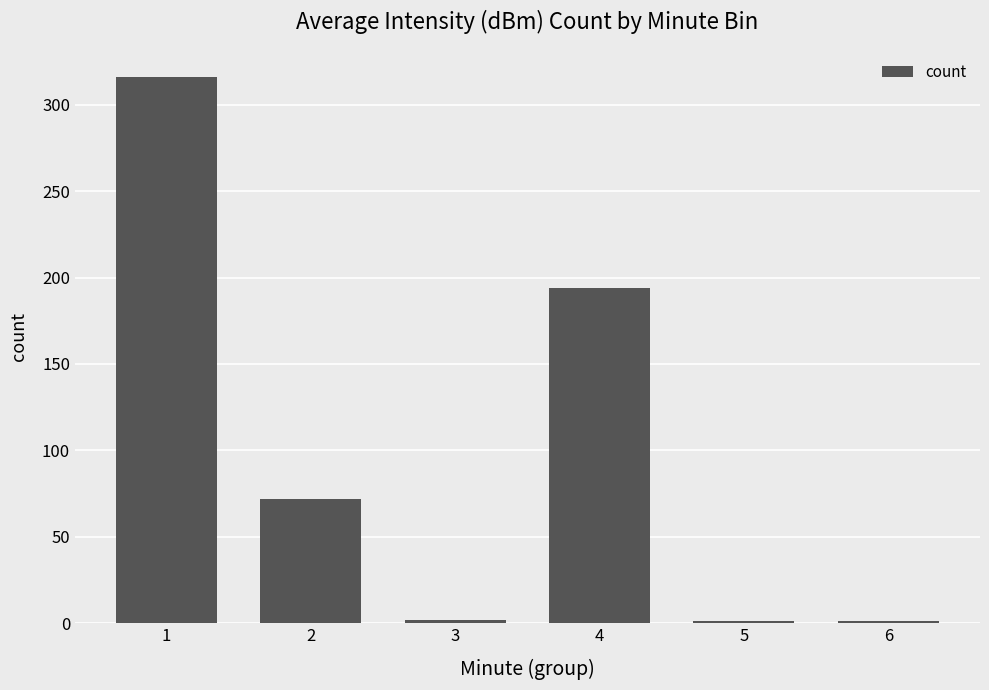

What is the sum of all values?

586